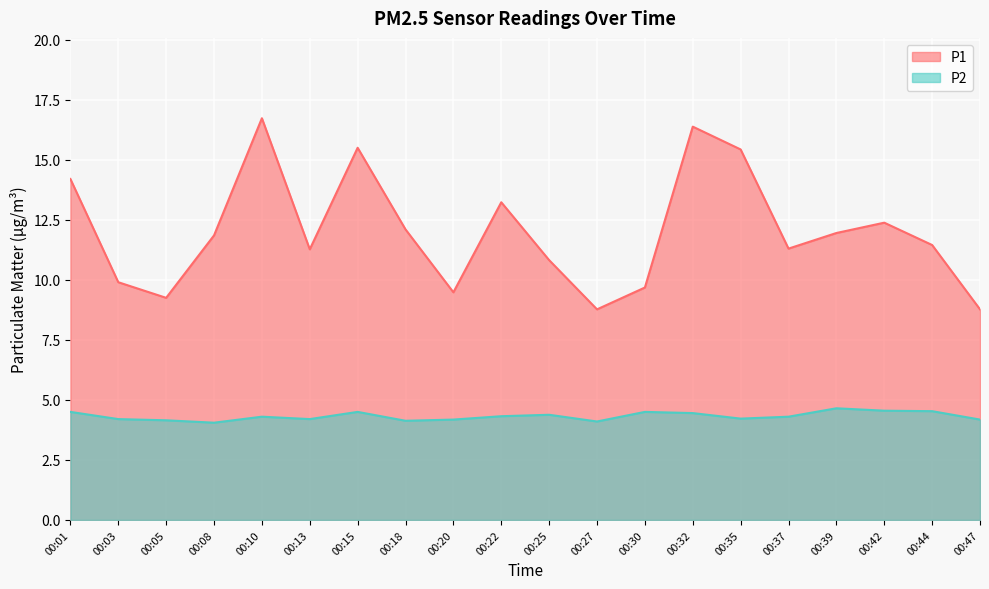

At which category does the chart reach its minimum across all series?

00:08